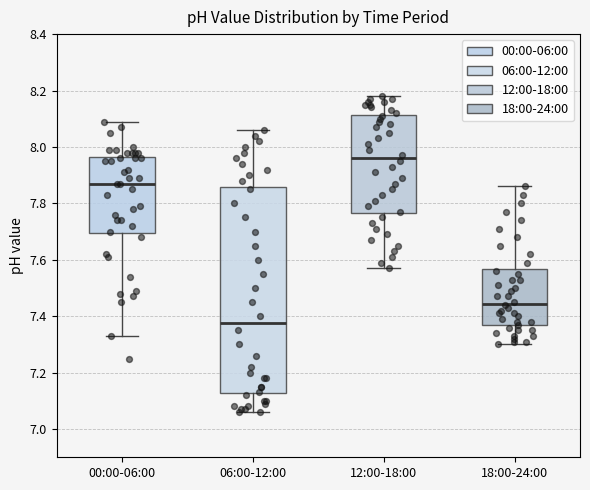

Where is the upper edge of the box for 00:00-06:00 on the y-axis? The values are not printed on the chart, so give them approximately, as read against the axis.

7.96